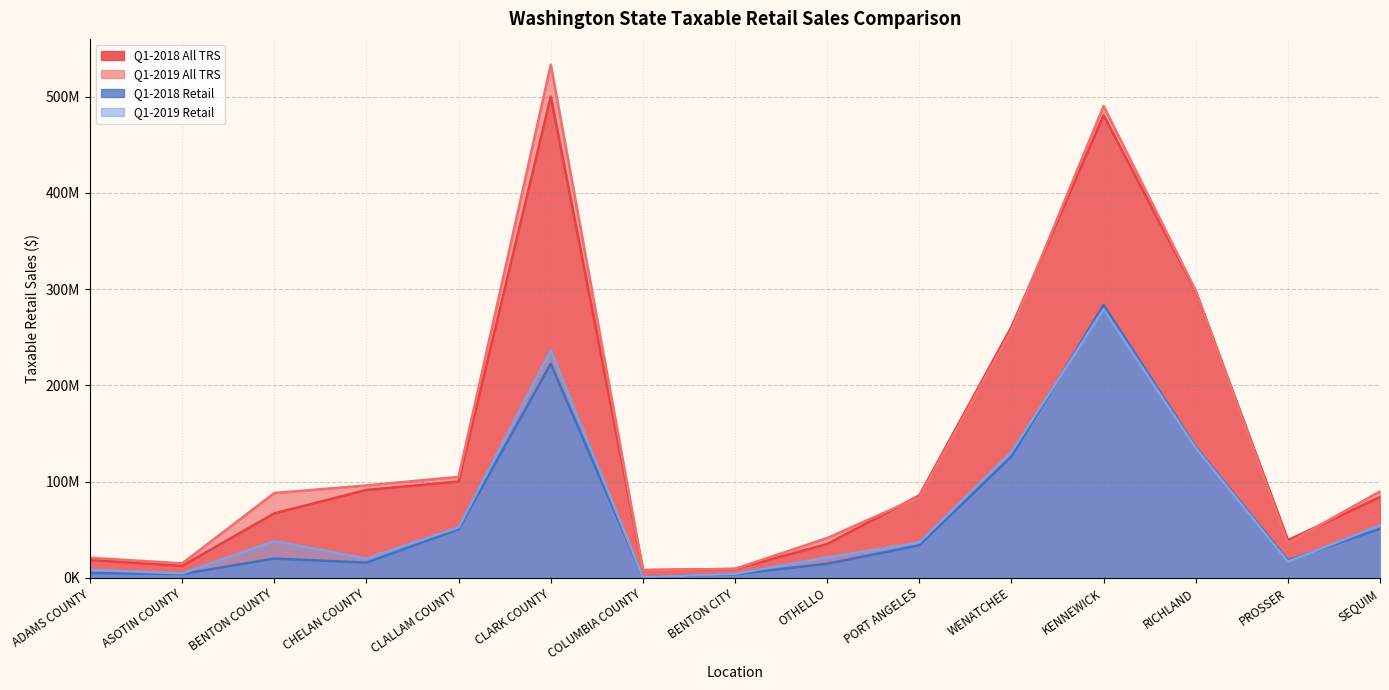

Reading left to right, what are all the values shown in this chart?

Q1-2018 All TRS: 18567206	12372420	66971069	91316660	100072611	500065923	8080724	9113277	35108519	85594424	260760470	480711719	297496451	39086751	83897167
Q1-2019 All TRS: 20800836	14975028	88111520	96000880	104931699	533479157	7782054	9335462	41357357	83928656	257584736	490415740	298257711	36244316	89783651
Q1-2018 Retail: 5039097	3912244	19965205	15724860	50505779	222429035	674725	3722312	14605490	33753516	126233746	283543685	135924846	18186675	50908699
Q1-2019 Retail: 8181930	4609731	38152945	20103866	52350269	236412883	666678	4138057	21091125	36759743	130773637	279078205	135066080	16832651	54563064